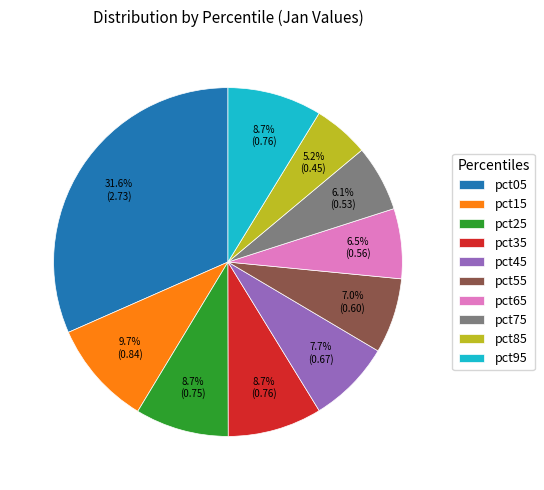

Is it true that pct05 is 32% of the pie?

True